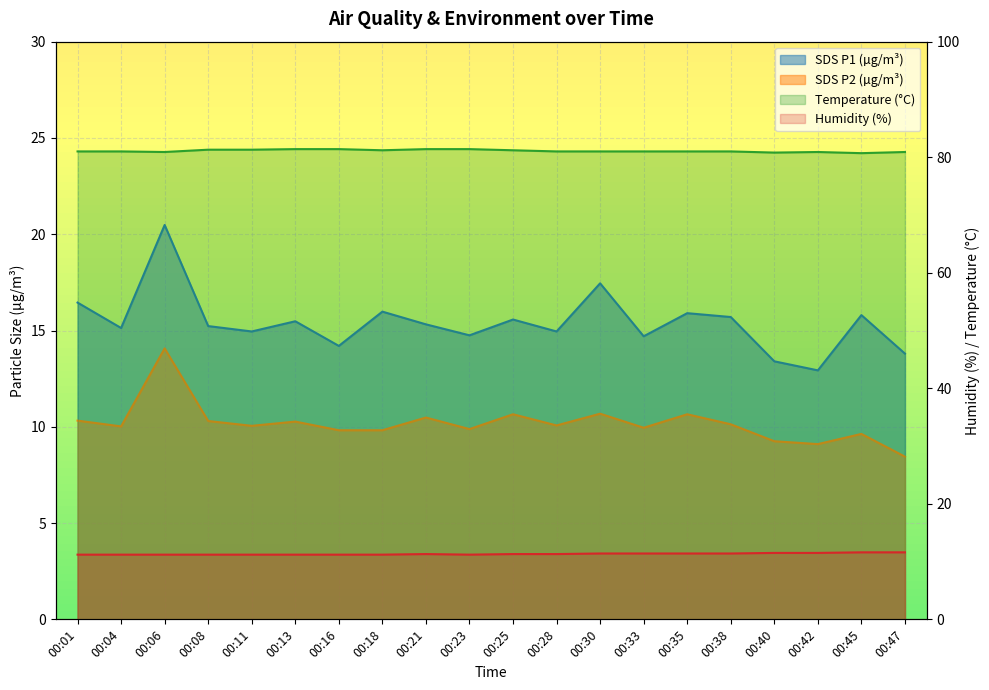

At which category does SDS_P1 reach its first local valley?

00:04